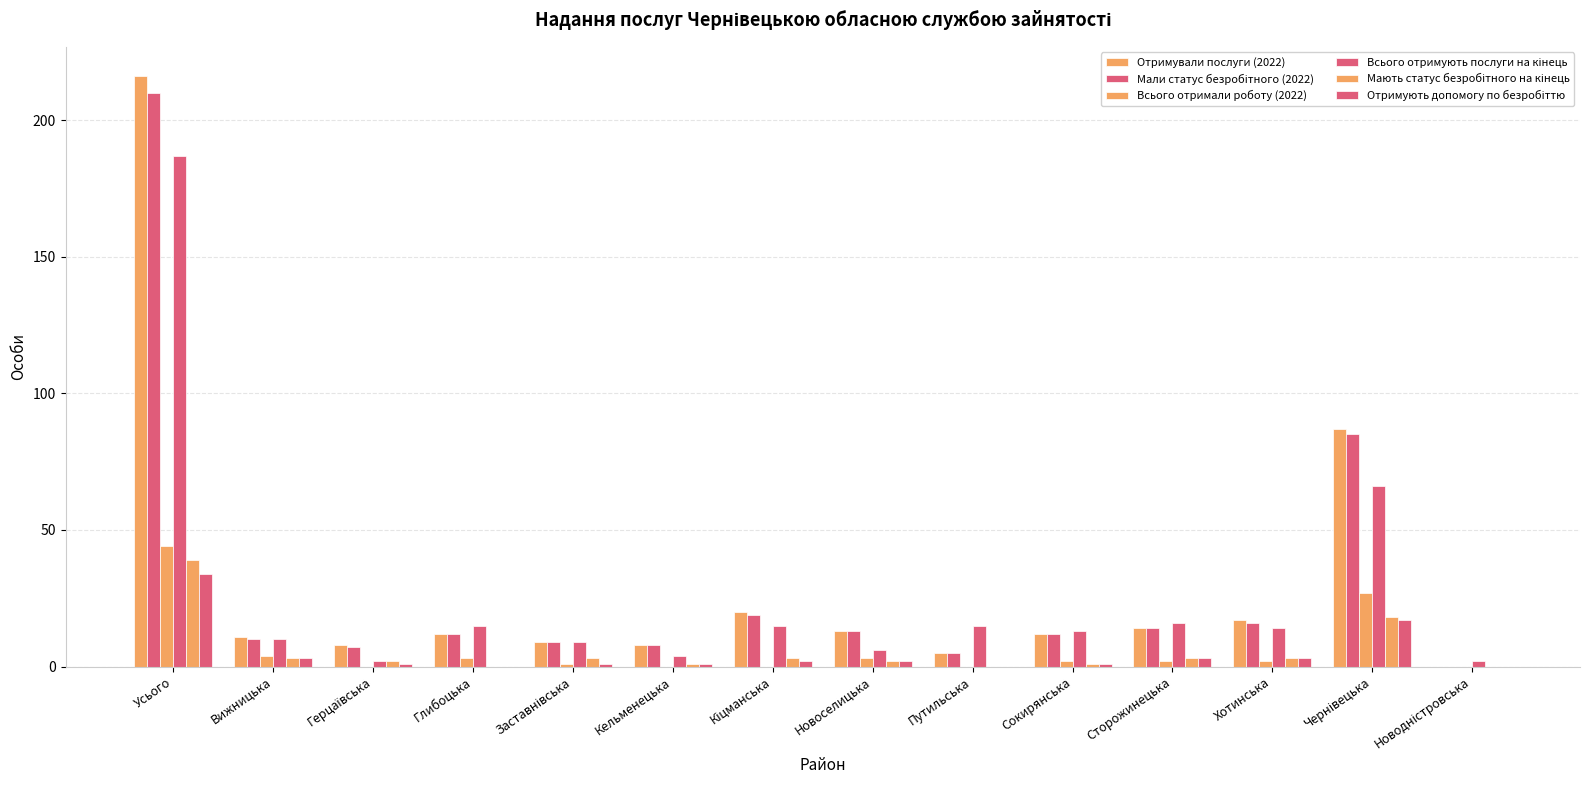

Does the chart contain stacked bars?

No